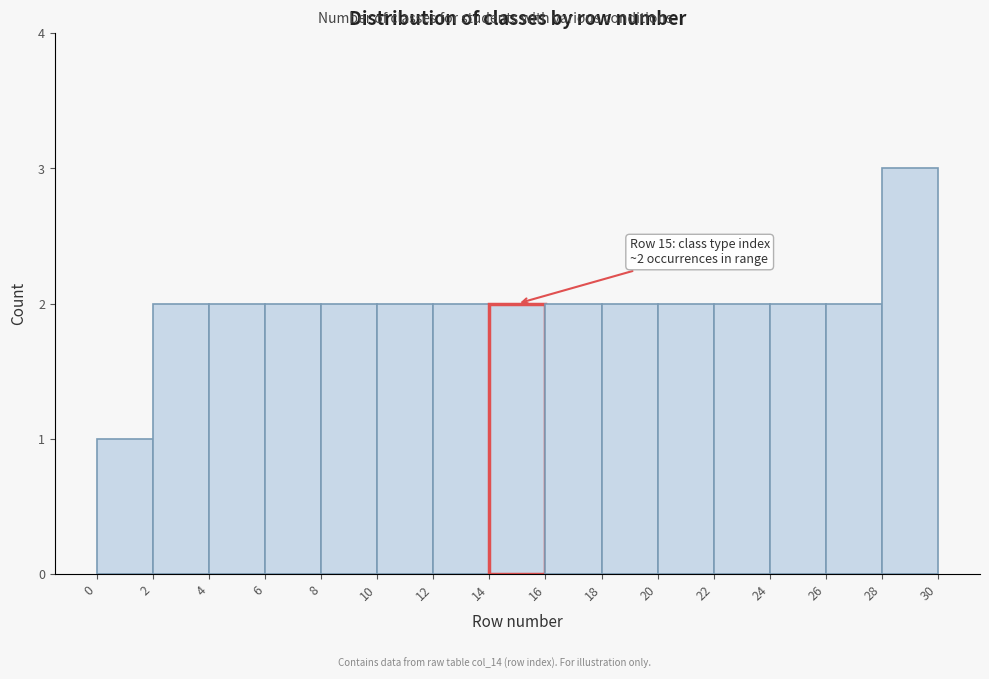

Which range on the x-axis has the tallest bar?

28 to 30